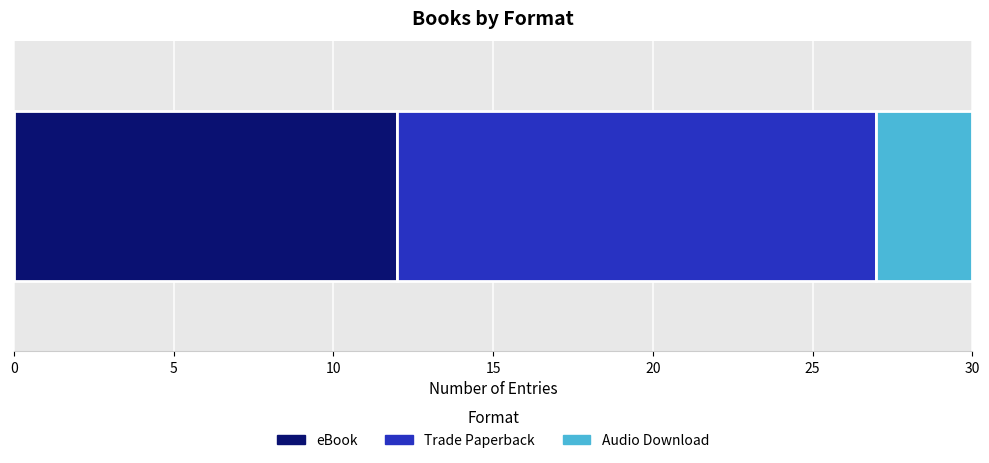

What is the minimum value for eBook?

12